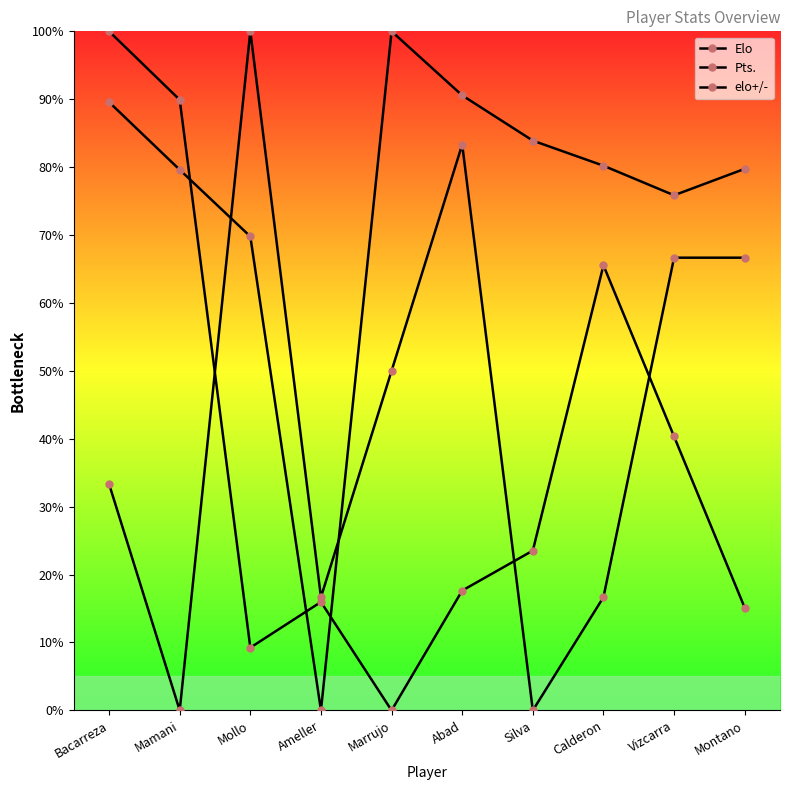

What is the difference between the maximum and minimum values in the elo+/- series?

100.0